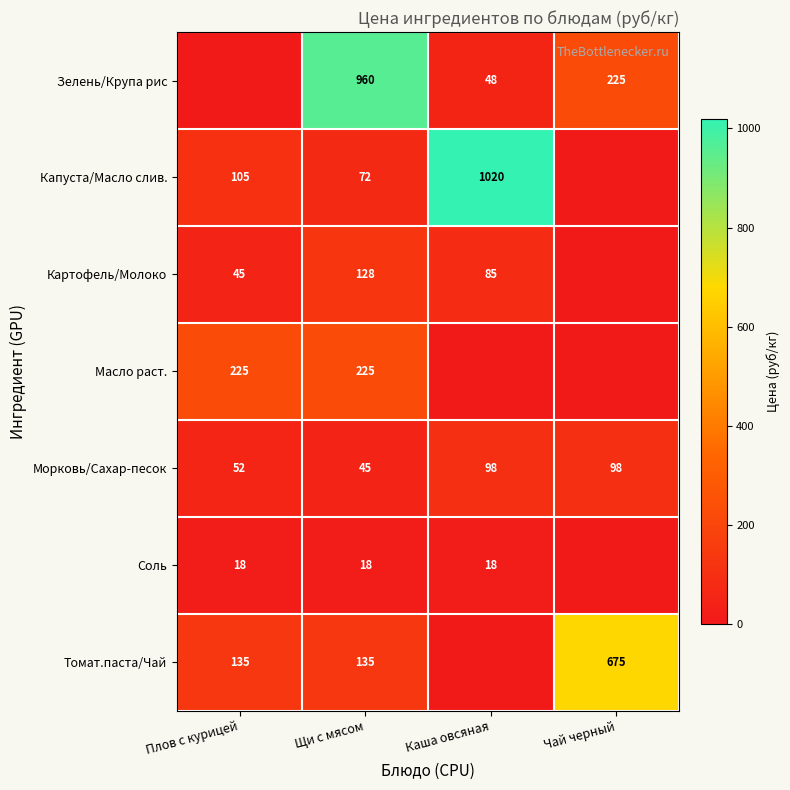

What is the total value across all series at Щи с мясом?

1583